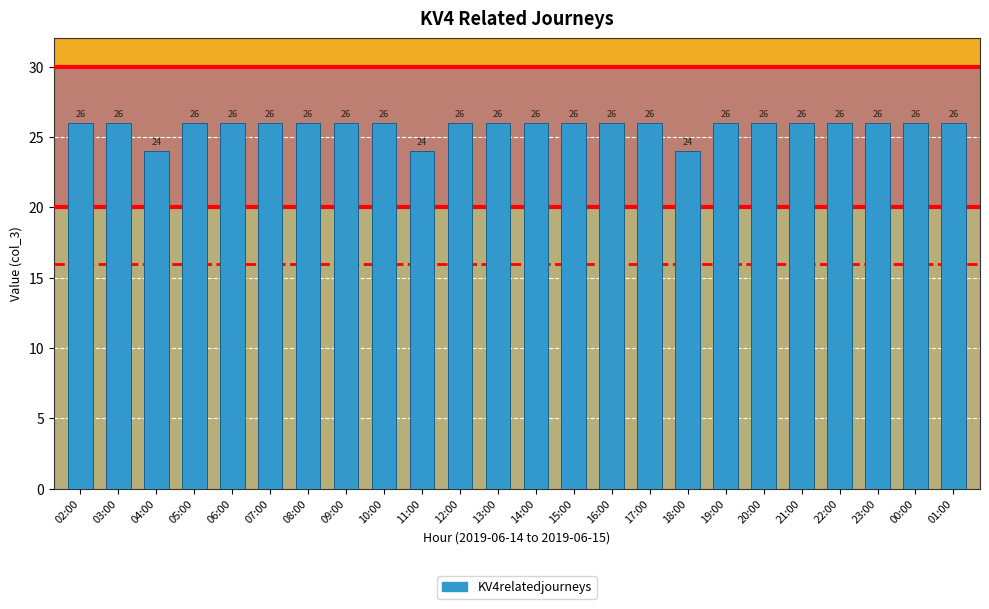

How many distinct data groups are displayed?

1